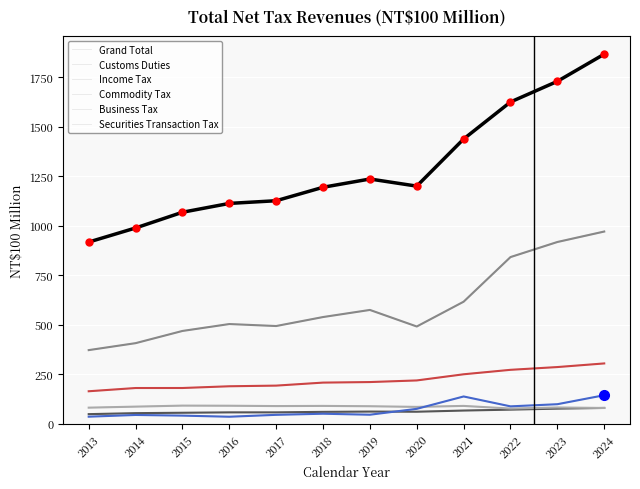

List the series in order of their peak value, lowest first.

Customs Duties, Commodity Tax, Securities Transaction Tax, Business Tax, Income Tax, Grand Total